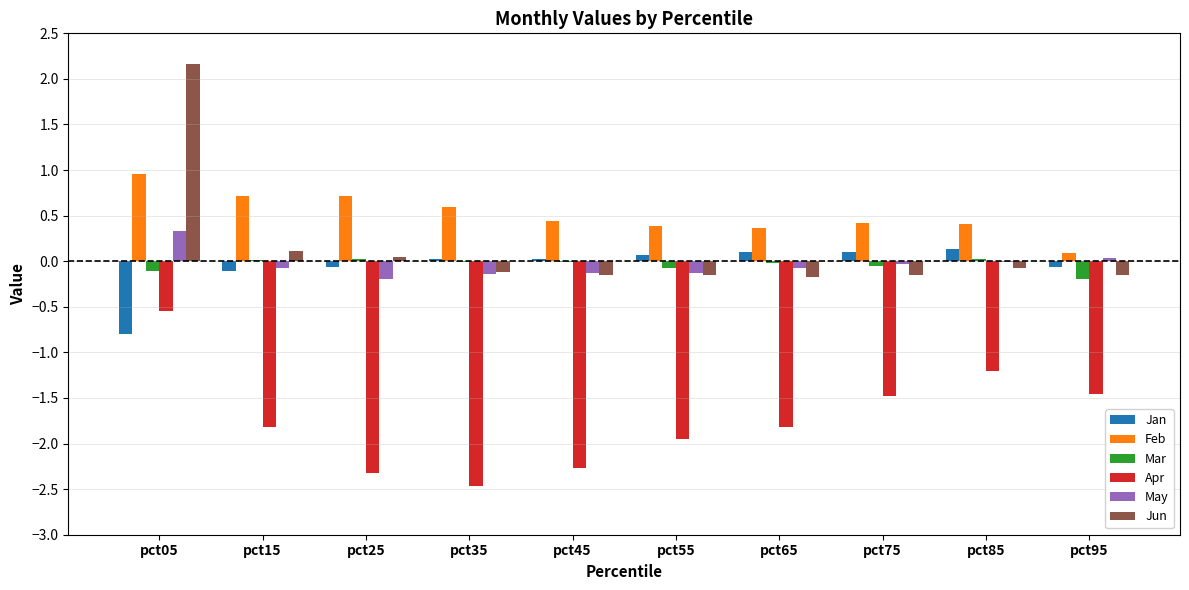

What is the sum of all Apr values?

-17.3